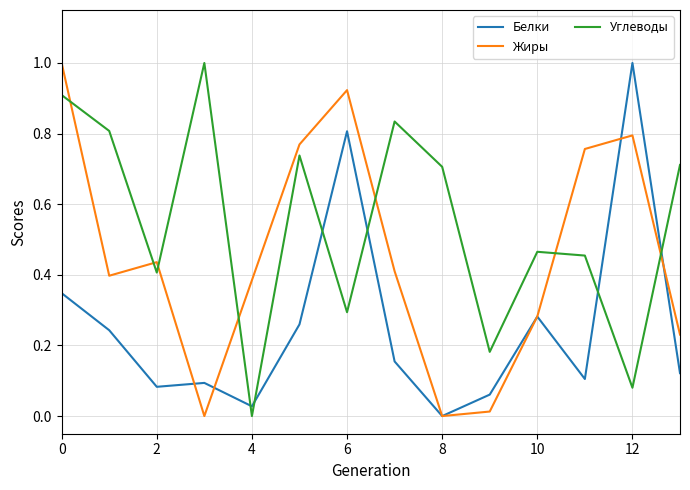

After their last crossing, which series has the higher values: Углеводы or Жиры?

Углеводы